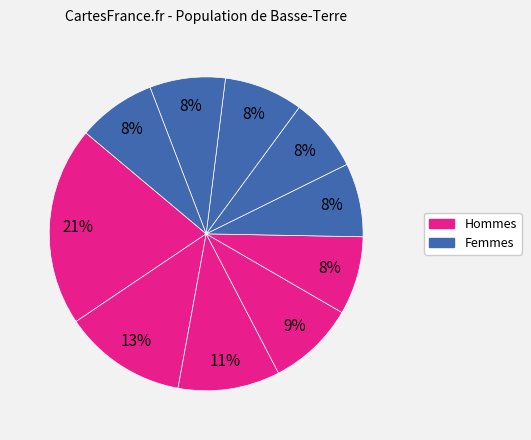

How many slices are in this pie chart?

10